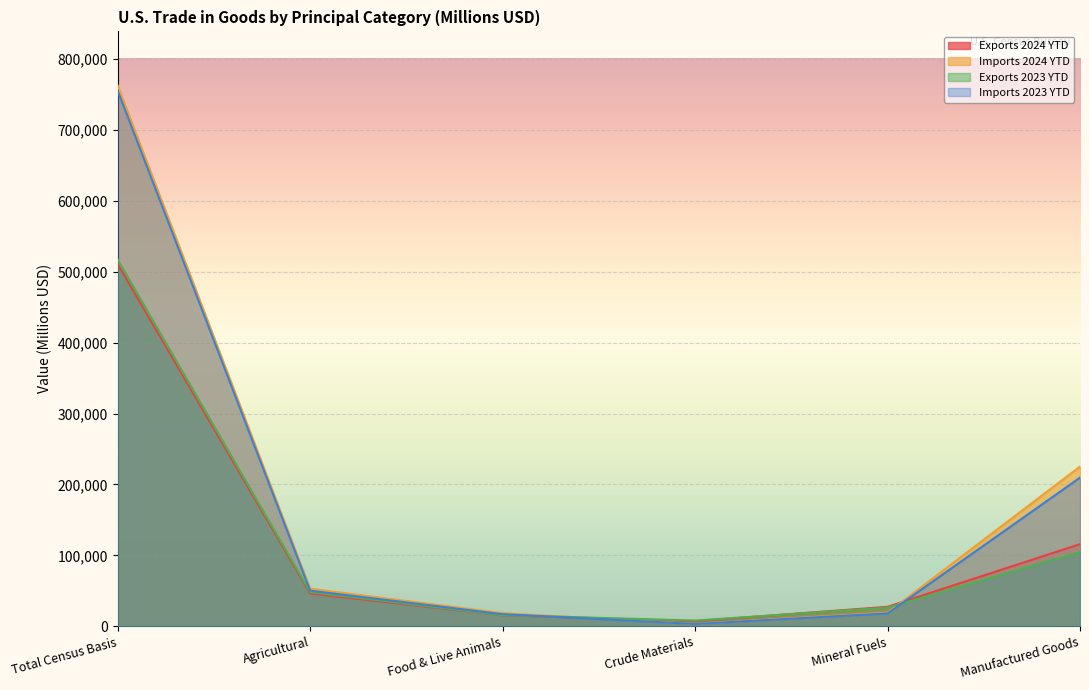

Reading right to left, list all the values displayed in this chart.

Exports 2024 YTD: Manufactured Goods=115792	Mineral Fuels=27459	Crude Materials=7141	Food & Live Animals=15536	Agricultural=46155	Total Census Basis=510775
Imports 2024 YTD: Manufactured Goods=225159	Mineral Fuels=19104	Crude Materials=3423	Food & Live Animals=18493	Agricultural=52894	Total Census Basis=762577
Exports 2023 YTD: Manufactured Goods=104695	Mineral Fuels=26320	Crude Materials=8082	Food & Live Animals=15720	Agricultural=48138	Total Census Basis=516790
Imports 2023 YTD: Manufactured Goods=209606	Mineral Fuels=18147	Crude Materials=3257	Food & Live Animals=17050	Agricultural=50217	Total Census Basis=755244